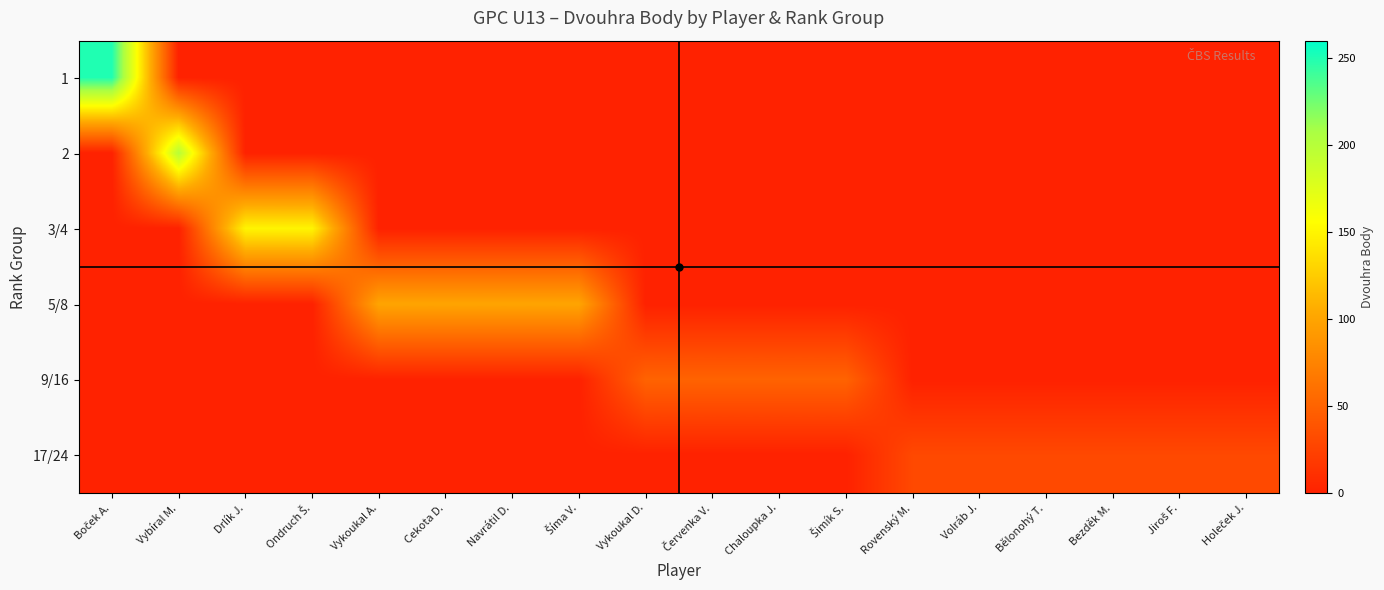

At how many categories does at least one series exceed 162?

2